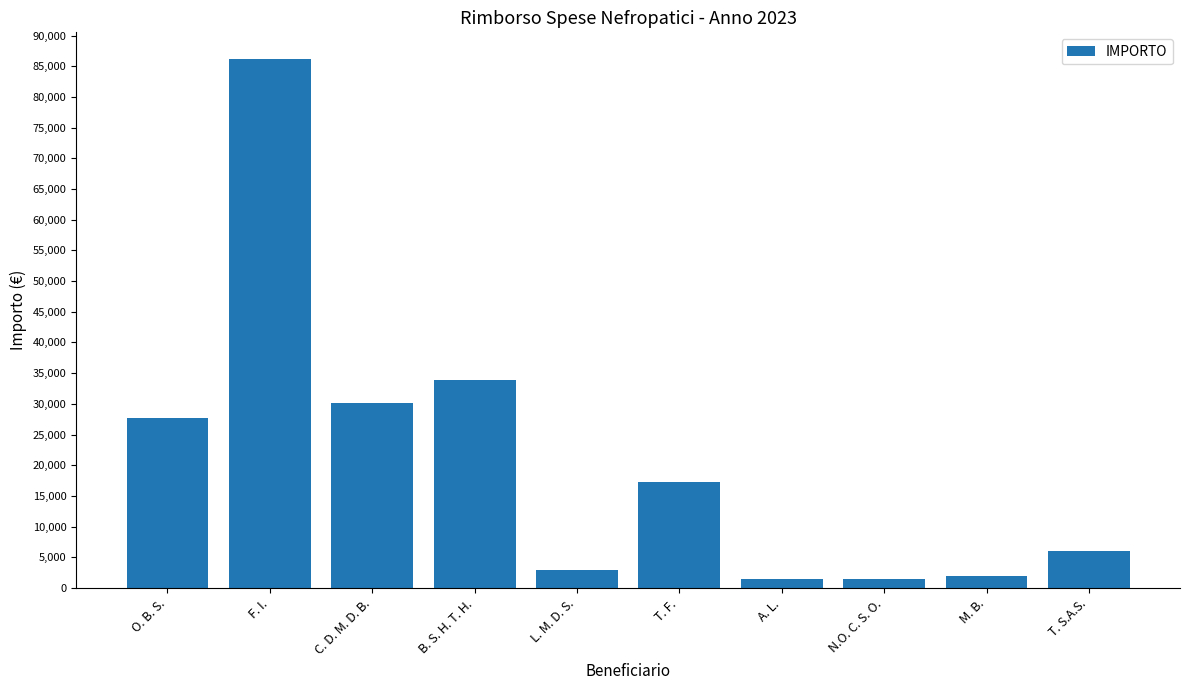

What position from the left is L. M. D. S.?

5